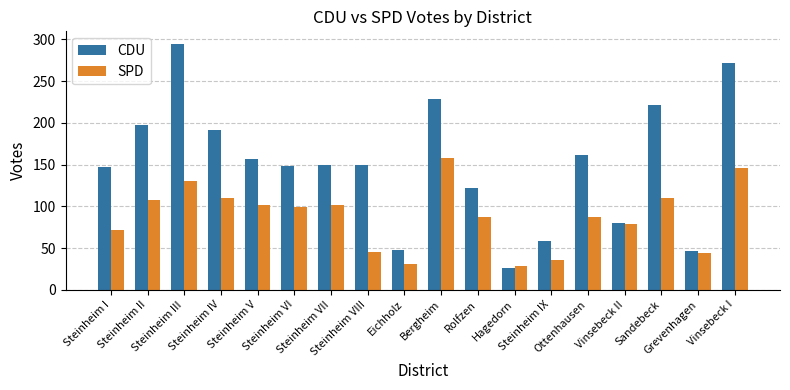

What is the difference between the maximum and minimum values in the SPD series?

130